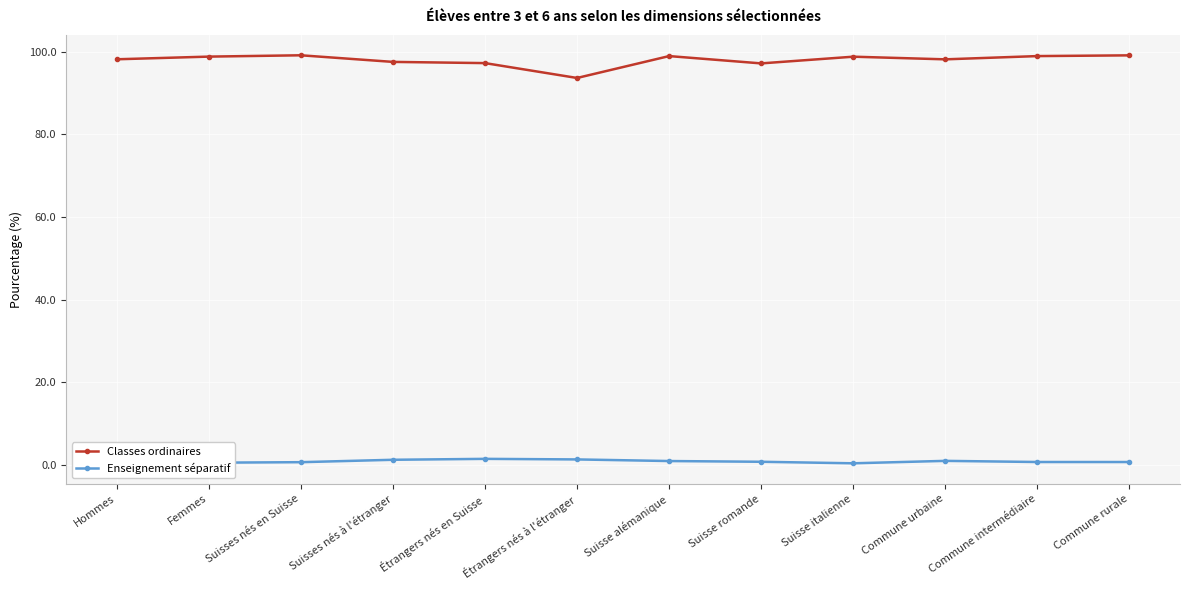

Count the number of data series in this chart.

2